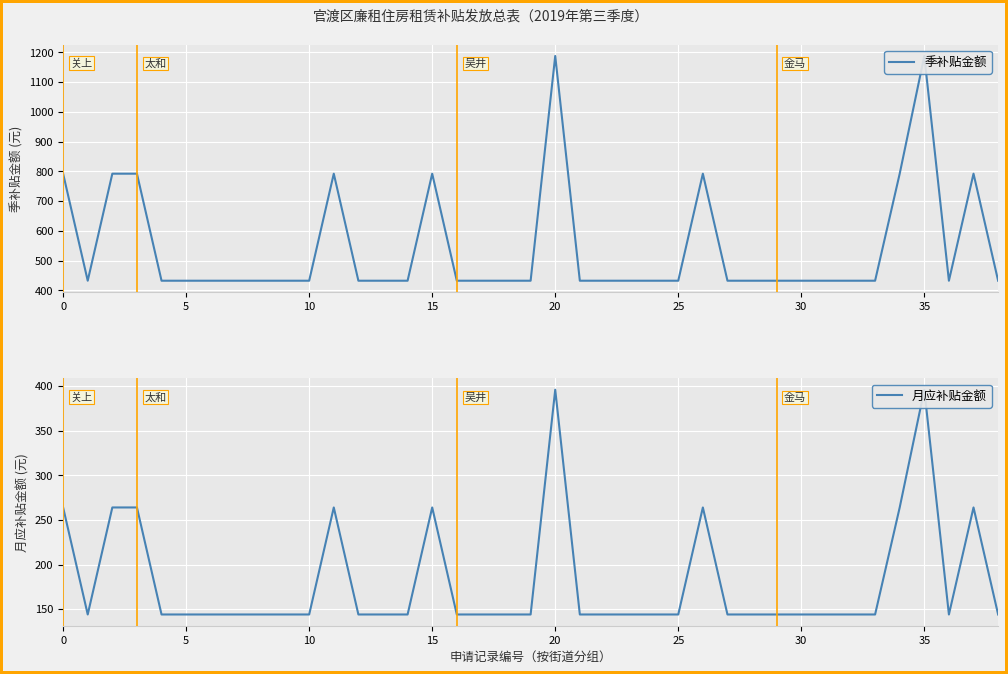

What is the sum of all 季补贴金额 values?

21240